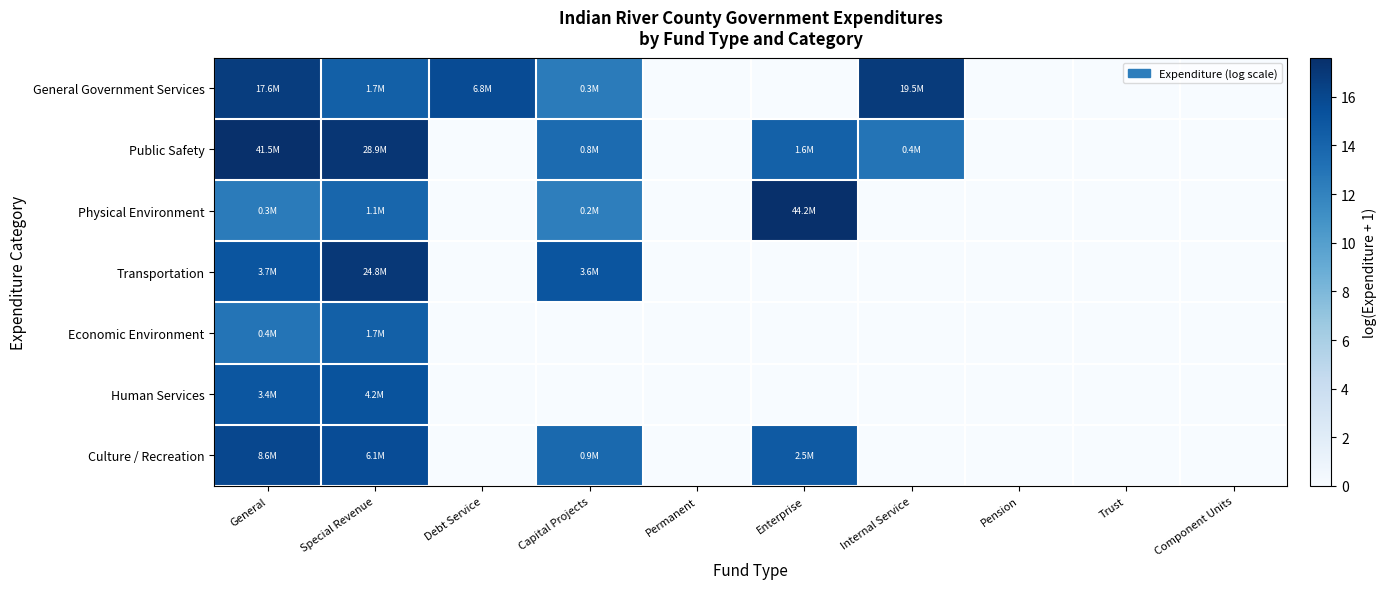

At how many categories does at least one series exceed 5?

6